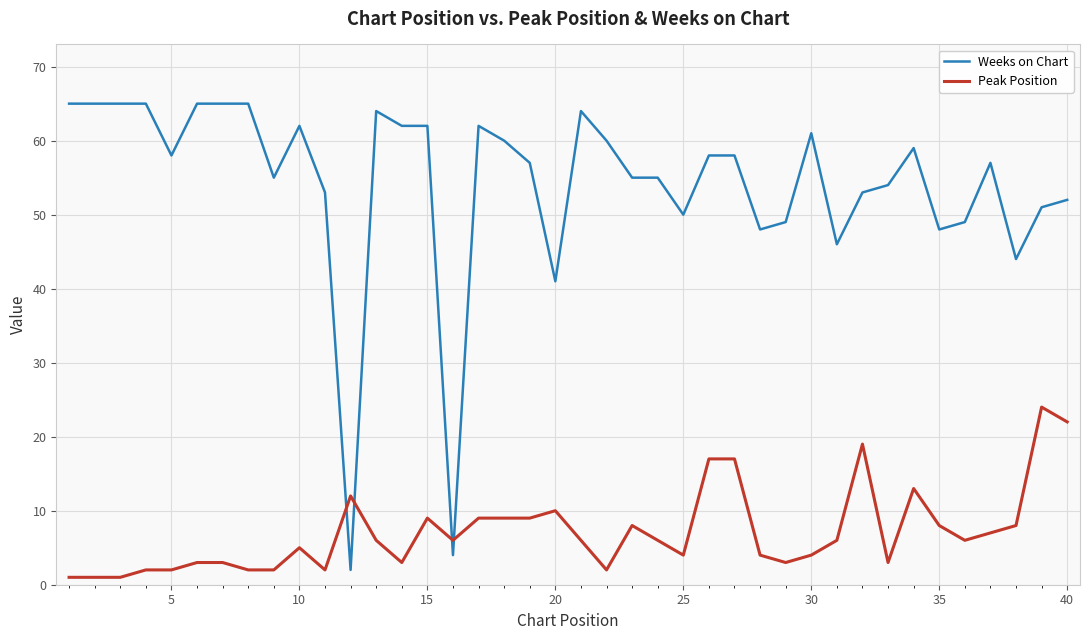

What is the difference between the maximum and minimum values in the Weeks on Chart series?

63